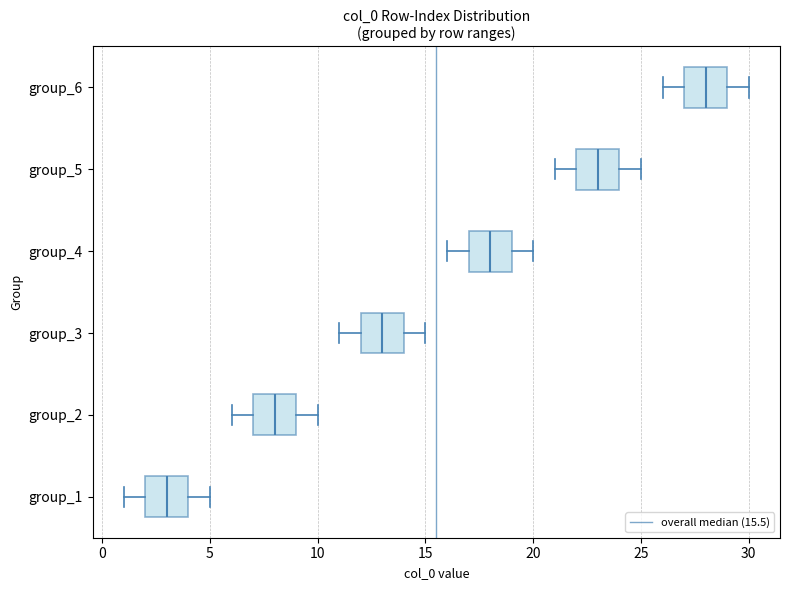

Where is the left edge of the box for group_5 on the x-axis? The values are not printed on the chart, so give them approximately, as read against the axis.

22